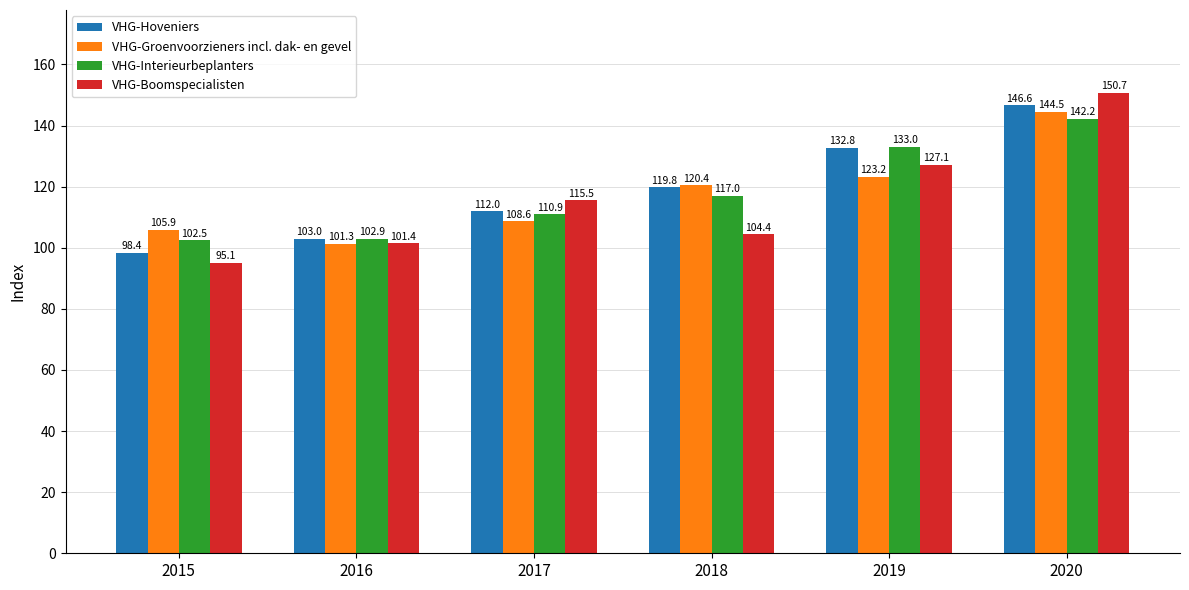

Reading left to right, extract all data points from this chart.

VHG-Hoveniers: 2015=98.4	2016=103.0	2017=112.0	2018=119.8	2019=132.8	2020=146.6
VHG-Groenvoorzieners incl. dak- en gevel: 2015=105.9	2016=101.3	2017=108.6	2018=120.4	2019=123.2	2020=144.5
VHG-Interieurbeplanters: 2015=102.5	2016=102.9	2017=110.9	2018=117.0	2019=133.0	2020=142.2
VHG-Boomspecialisten: 2015=95.1	2016=101.4	2017=115.5	2018=104.4	2019=127.1	2020=150.7